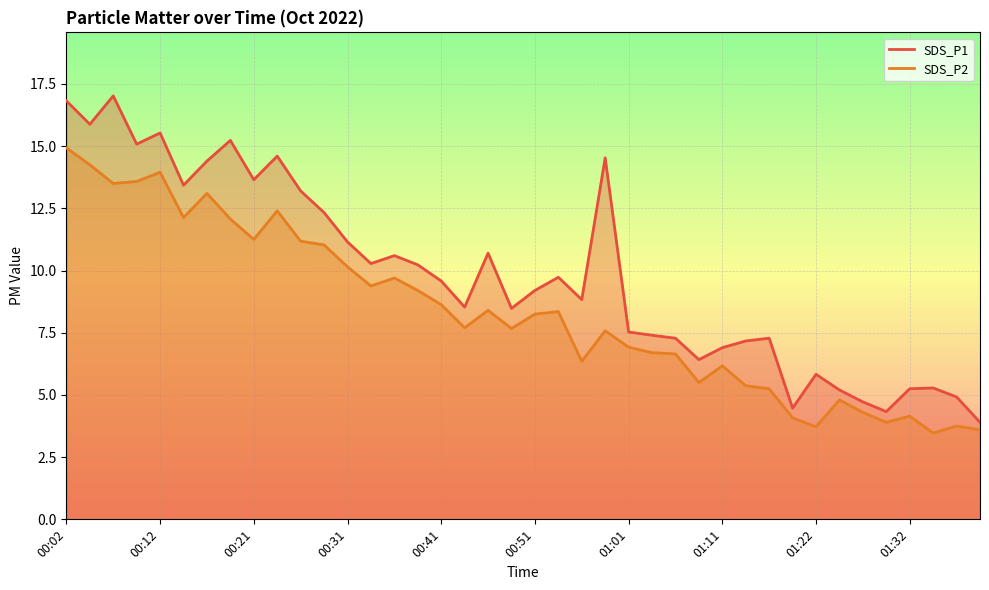

True or false: SDS_P1 has more than 2 interior local peaks.

True